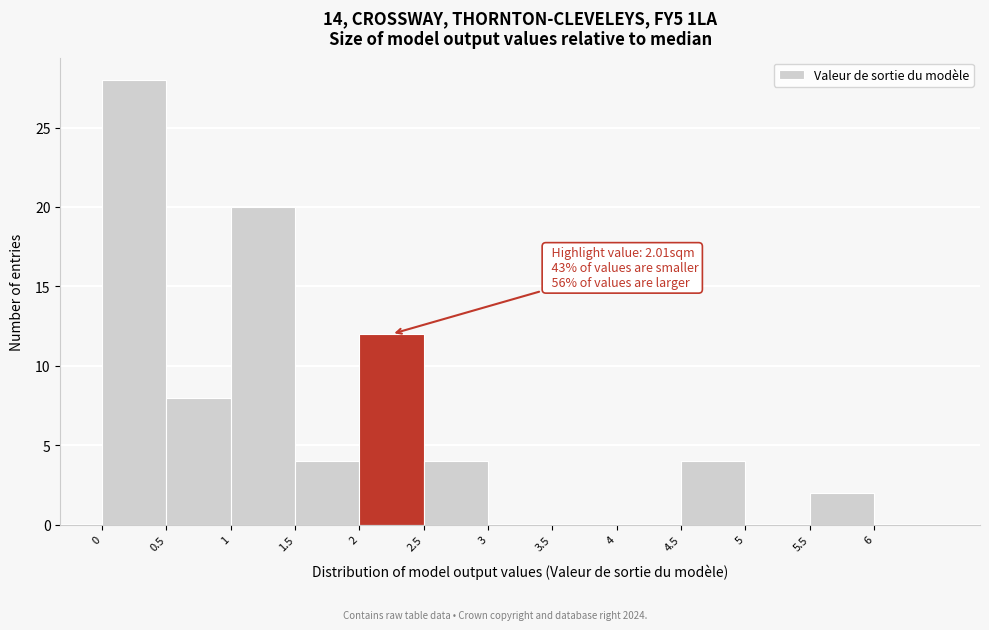

Which range on the x-axis has the tallest bar?

0.0 to 0.5